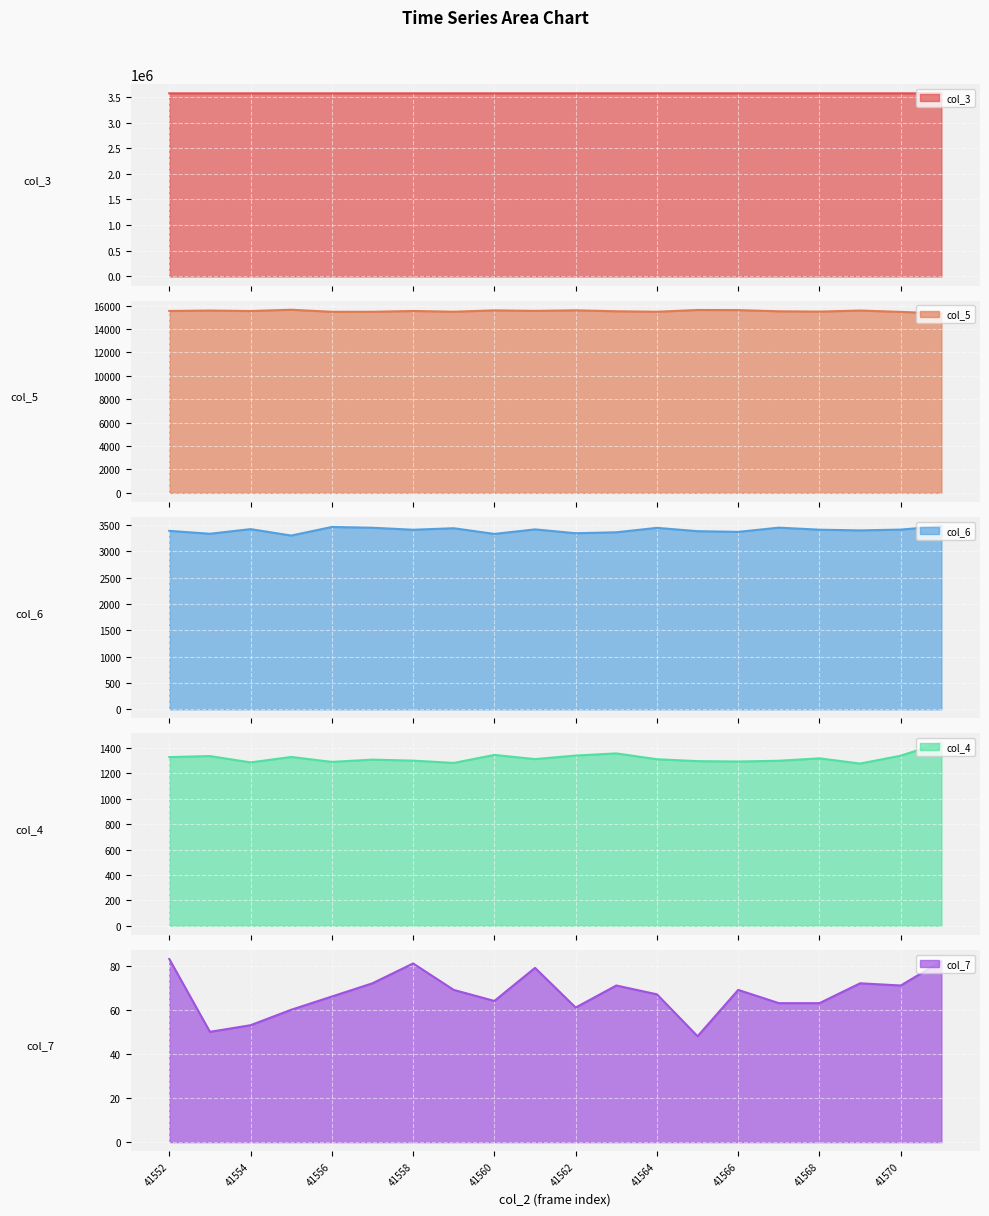

At which label is col_6 closest to 3388?

41552